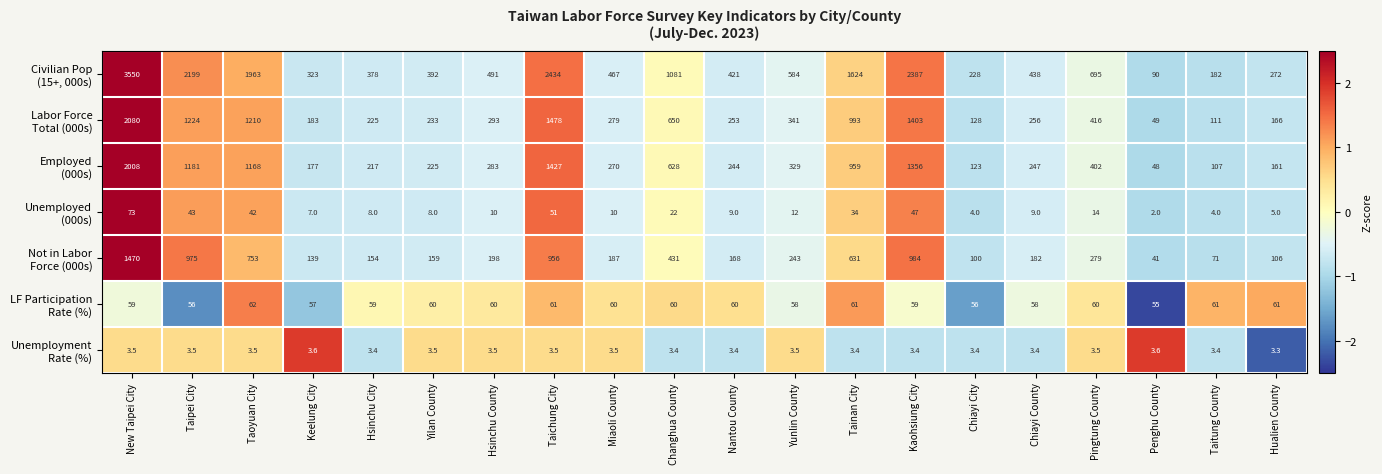

What is the smallest value displayed?

2.0